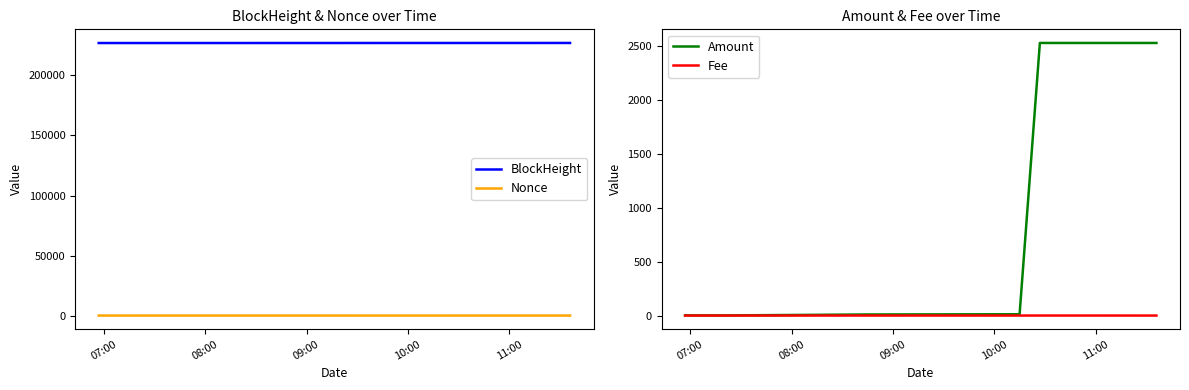

Which series has the largest range (max minus min)?

Amount